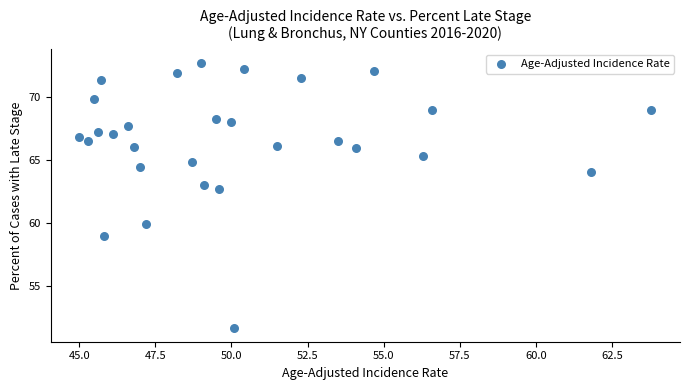

What Y value in the scatter plot is closest to 62?

62.7